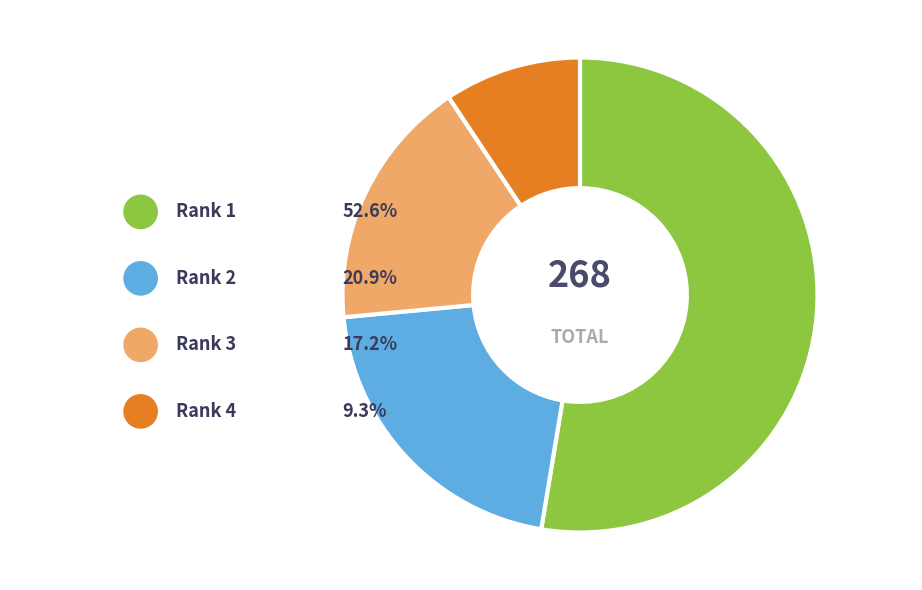

True or false: Rank 4 accounts for 24% of the total.

False